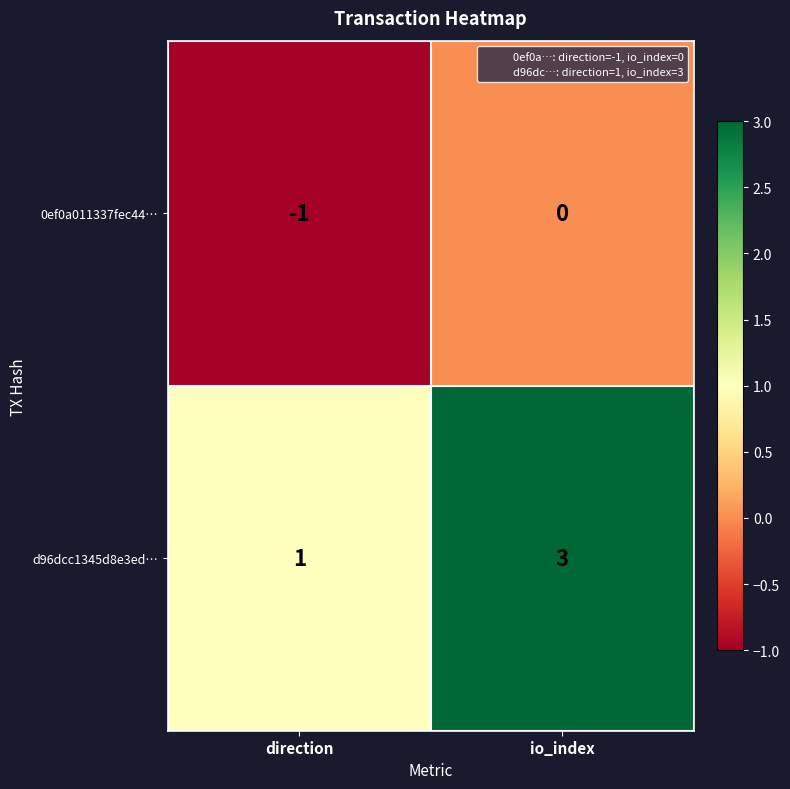

What is the sum of the d96dcc1345d8e3ed… values at io_index and direction?

4